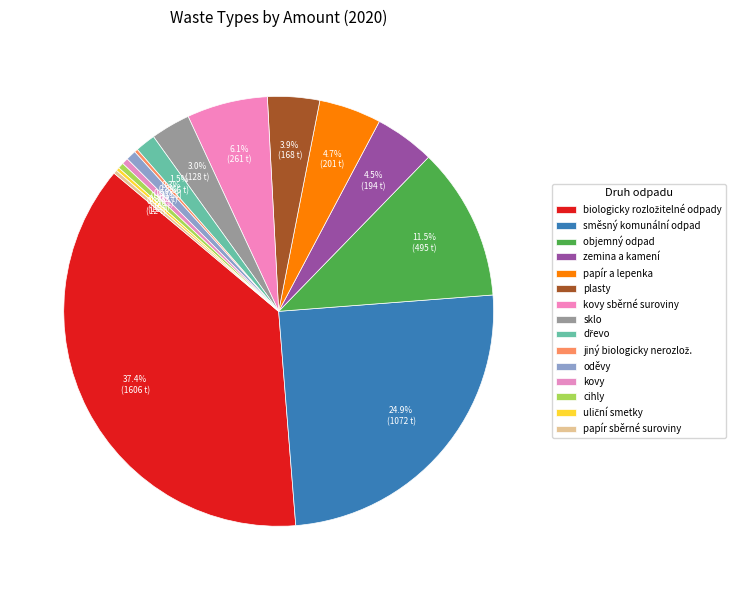

The cihly slice represents 0% of the pie. True or false?

True